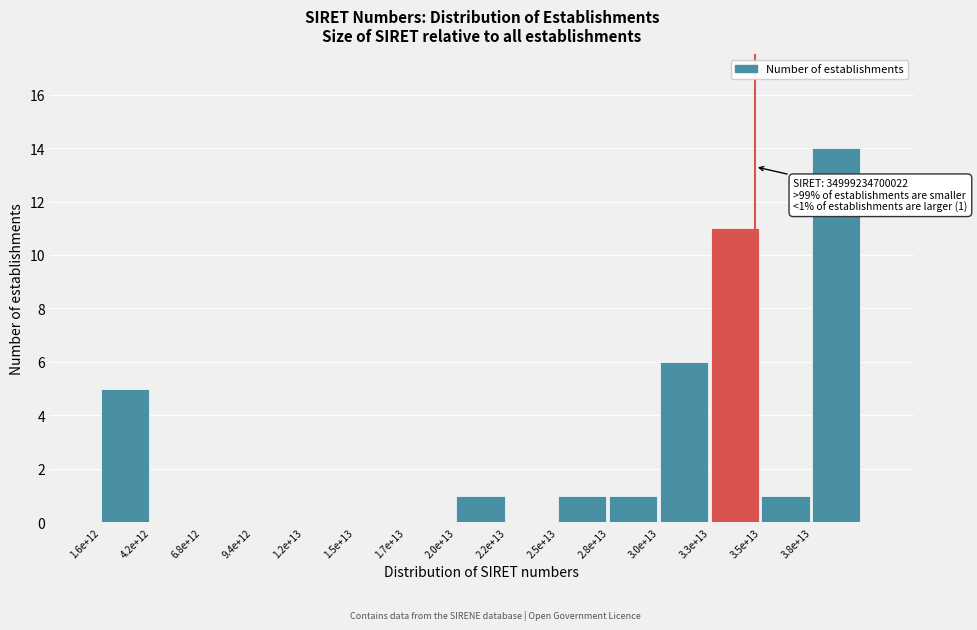

Reading right to left, what are all the values shown in this chart?

3.8e+13=14	3.5e+13=1	3.3e+13=11	3.0e+13=6	2.8e+13=1	2.5e+13=1	2.2e+13=0	2.0e+13=1	1.7e+13=0	1.5e+13=0	1.2e+13=0	9.4e+12=0	6.8e+12=0	4.2e+12=0	1.6e+12=5